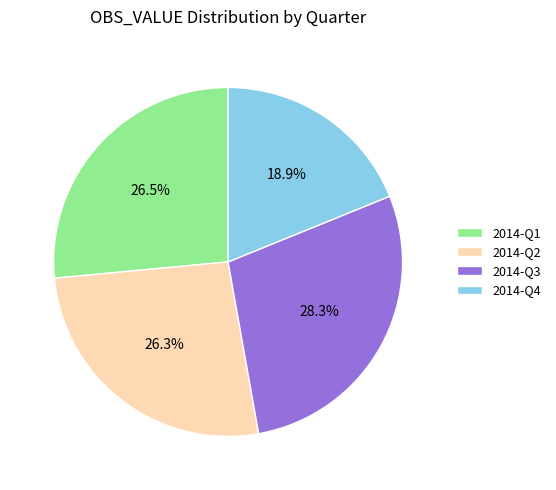

Which category has the biggest portion of the pie?

2014-Q3